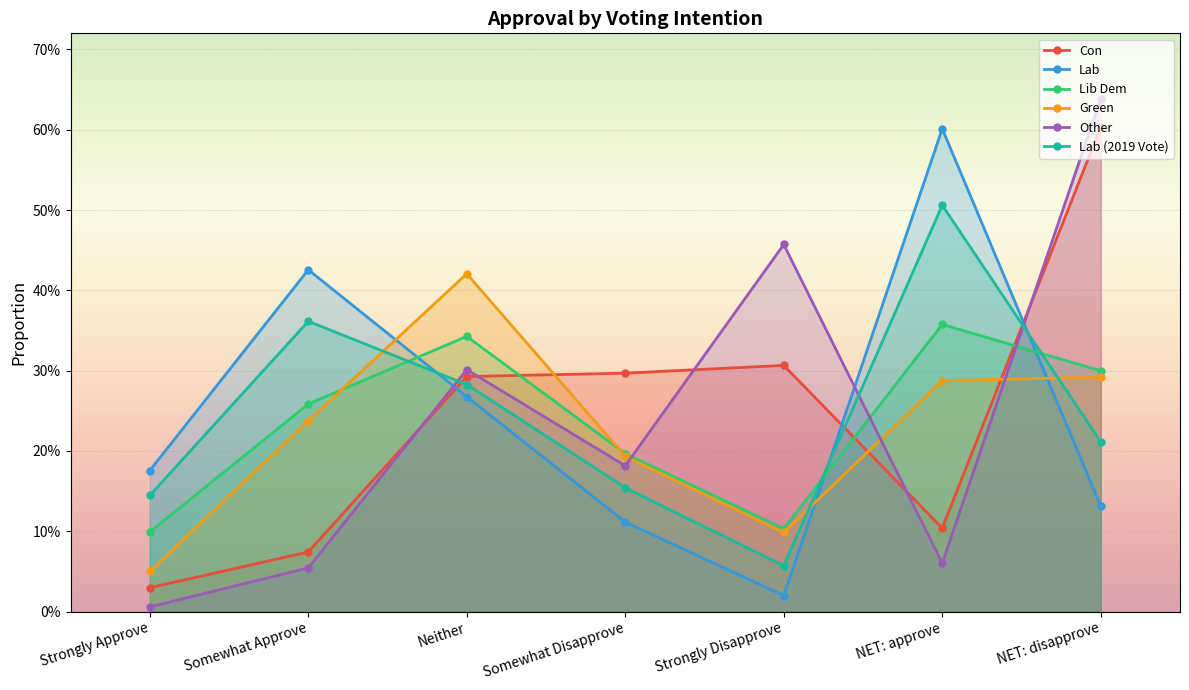

True or false: Lab has a value of 0.0 at Strongly Disapprove.

False